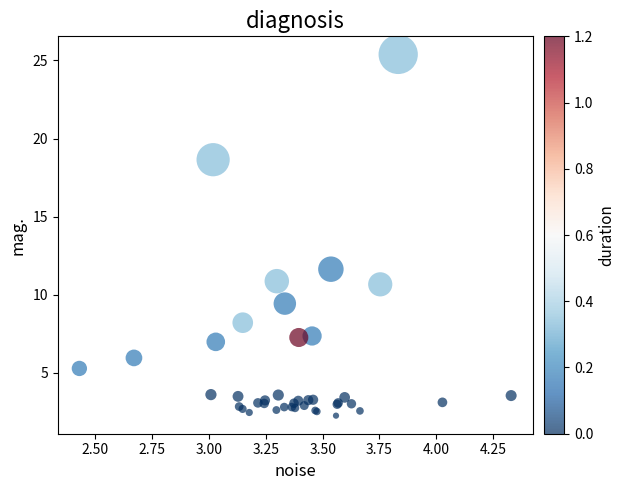

What Y value in the scatter plot is closest to 13?

11.6